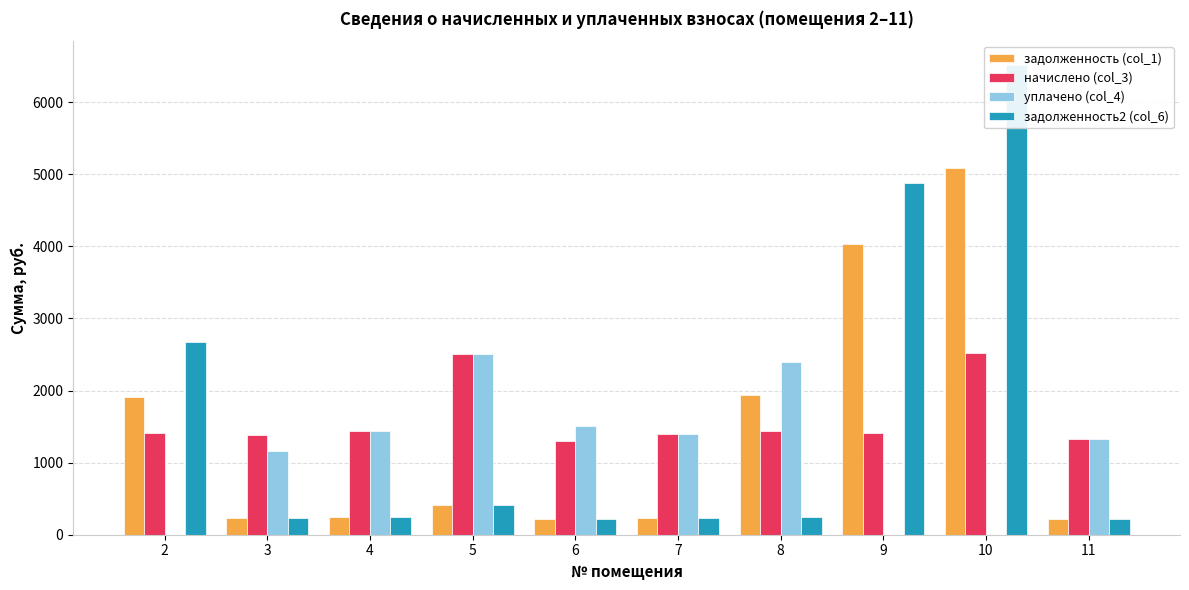

What is the difference between the maximum and minimum values in the уплачено (col_4) series?

2513.0